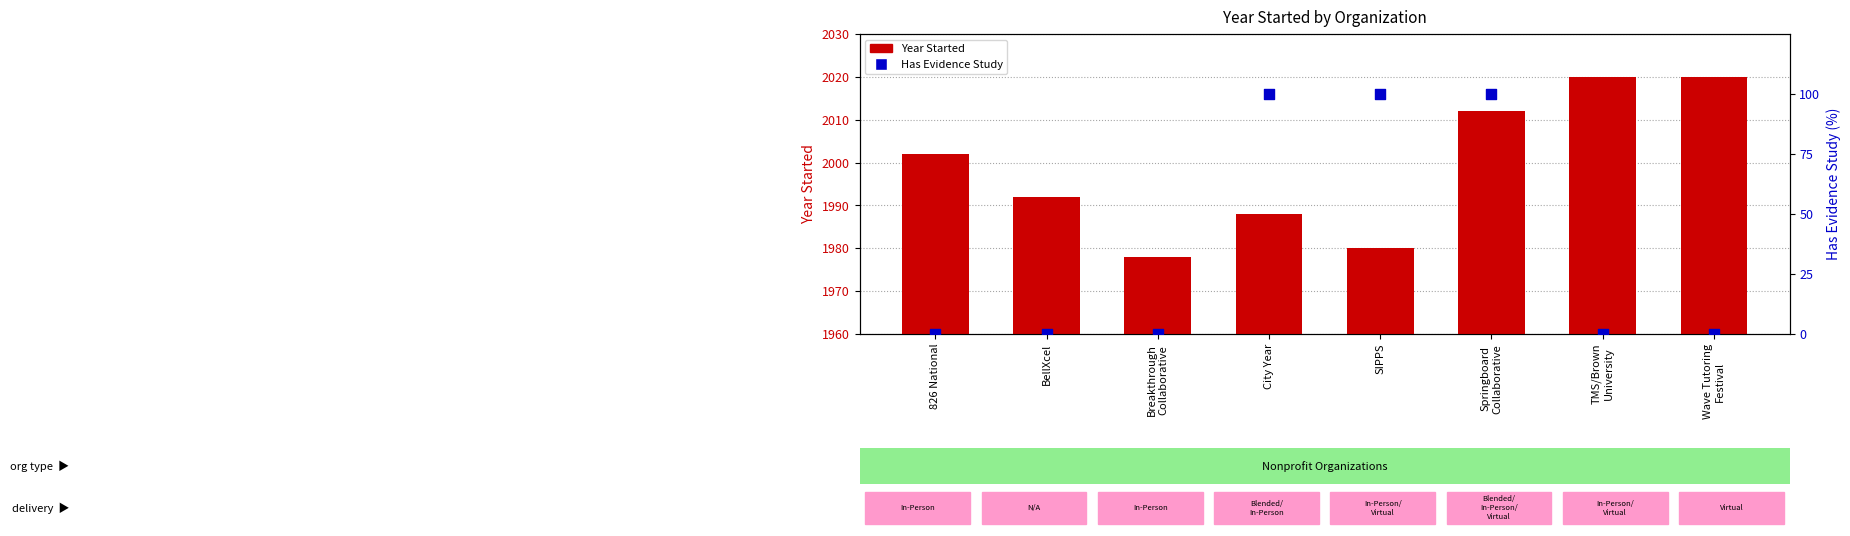

Is the value of Has Evidence Study at Springboard
Collaborative greater than the value of Year Started at 826 National?

No